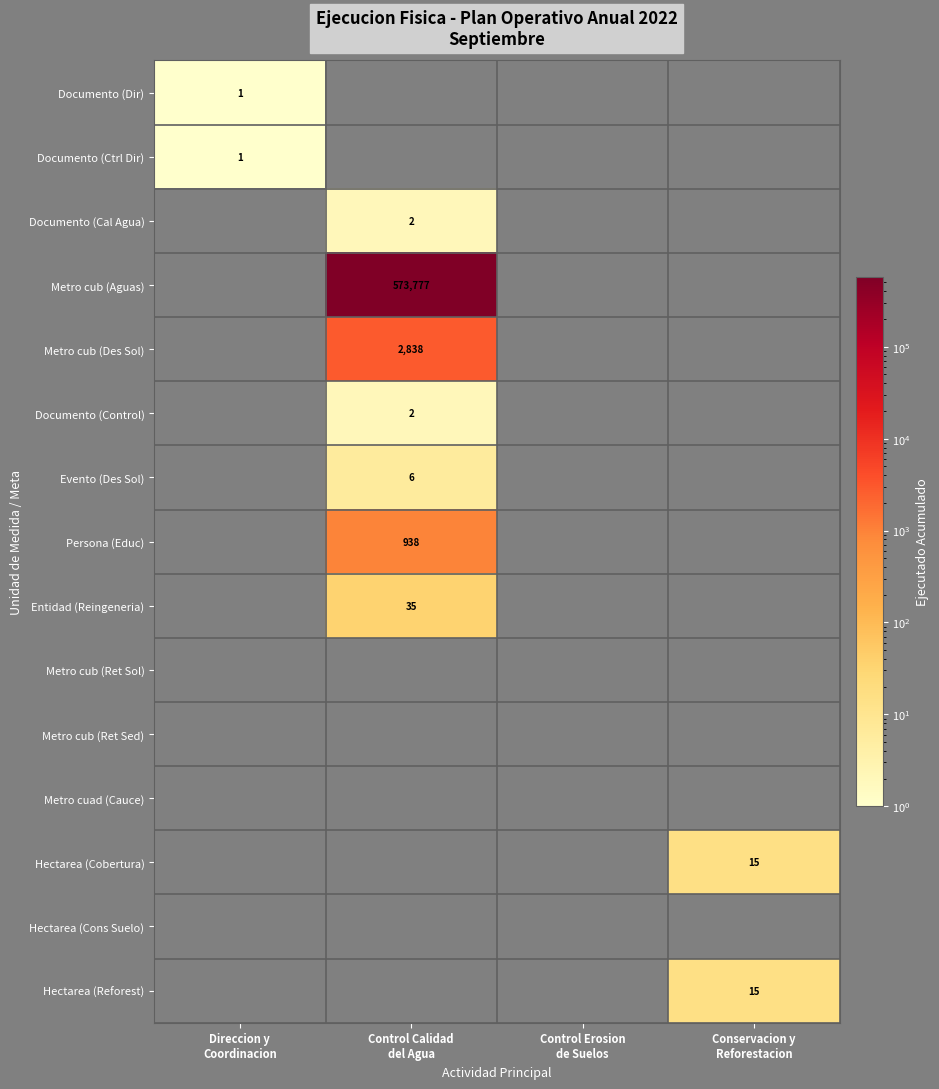

Which has a higher value, Direccion y
Coordinacion or Conservacion y
Reforestacion?

Conservacion y
Reforestacion